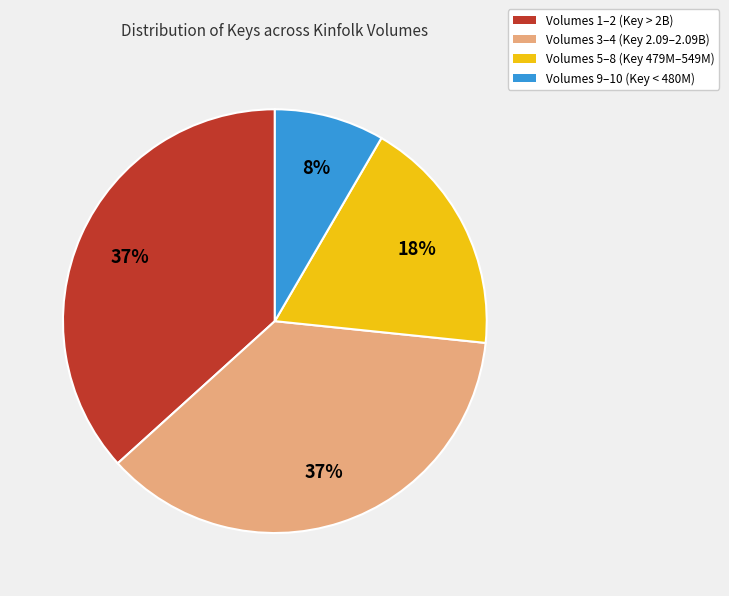

Is there a majority slice in this chart?

No